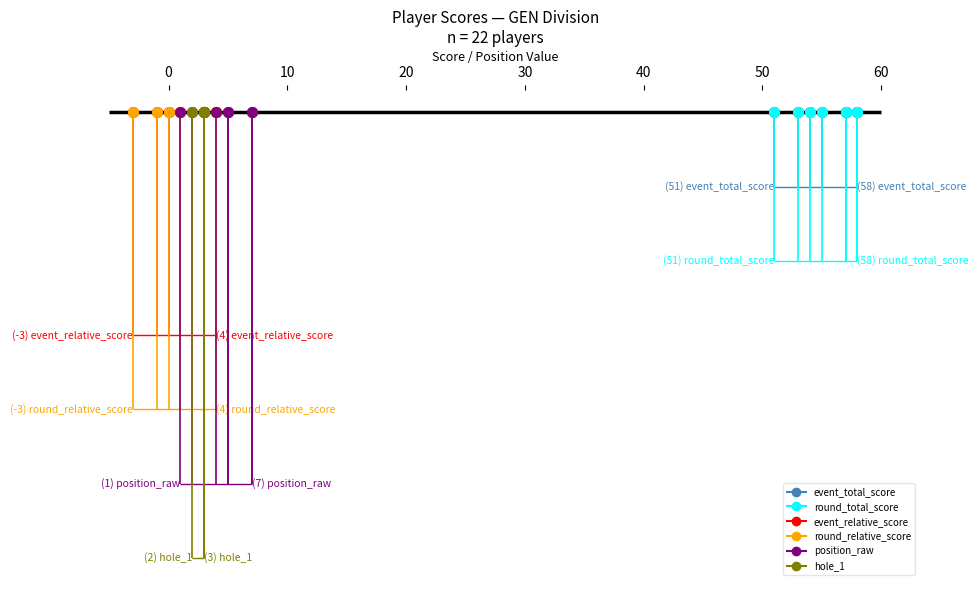

True or false: round_total_score has more than 2 interior local peaks.

False